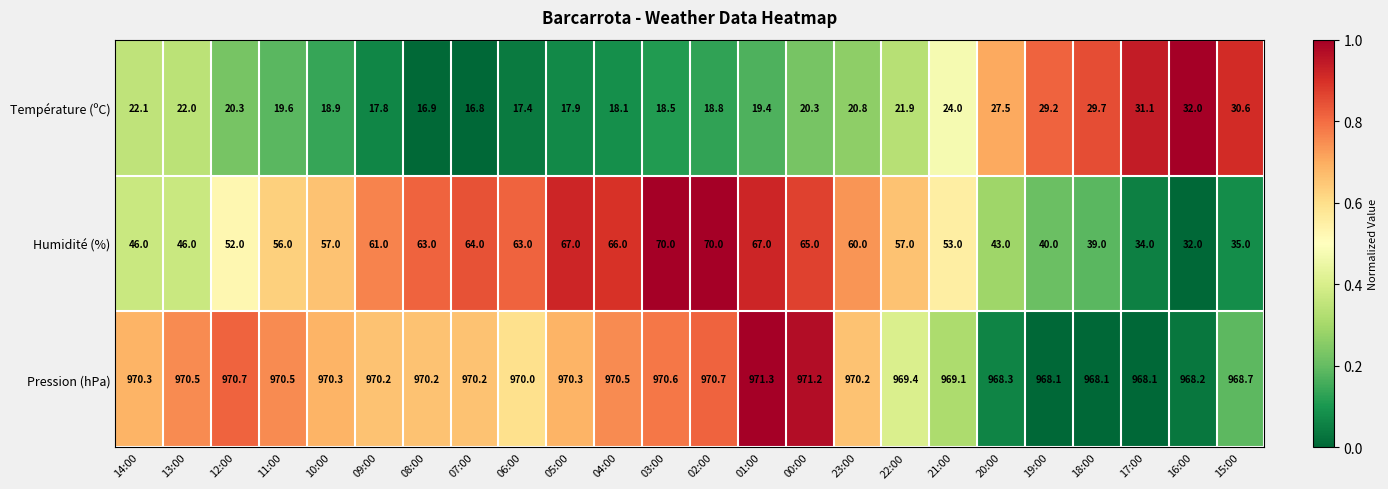

Where does the Température (ºC) series first go above 20?

14:00